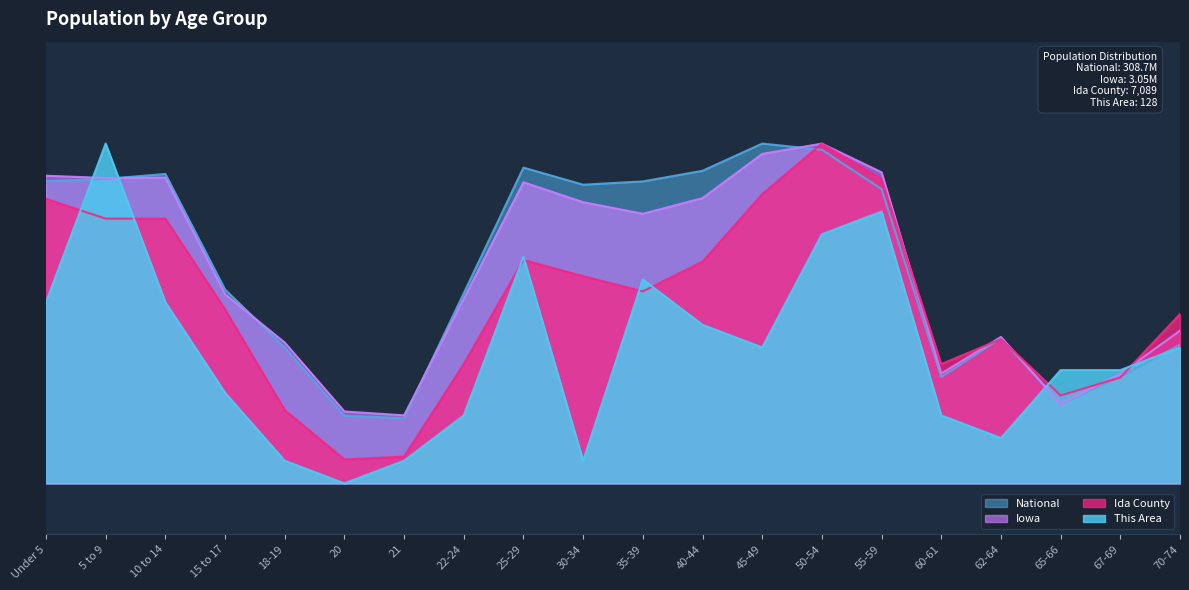

At how many categories does at least one series exceed 0?

20